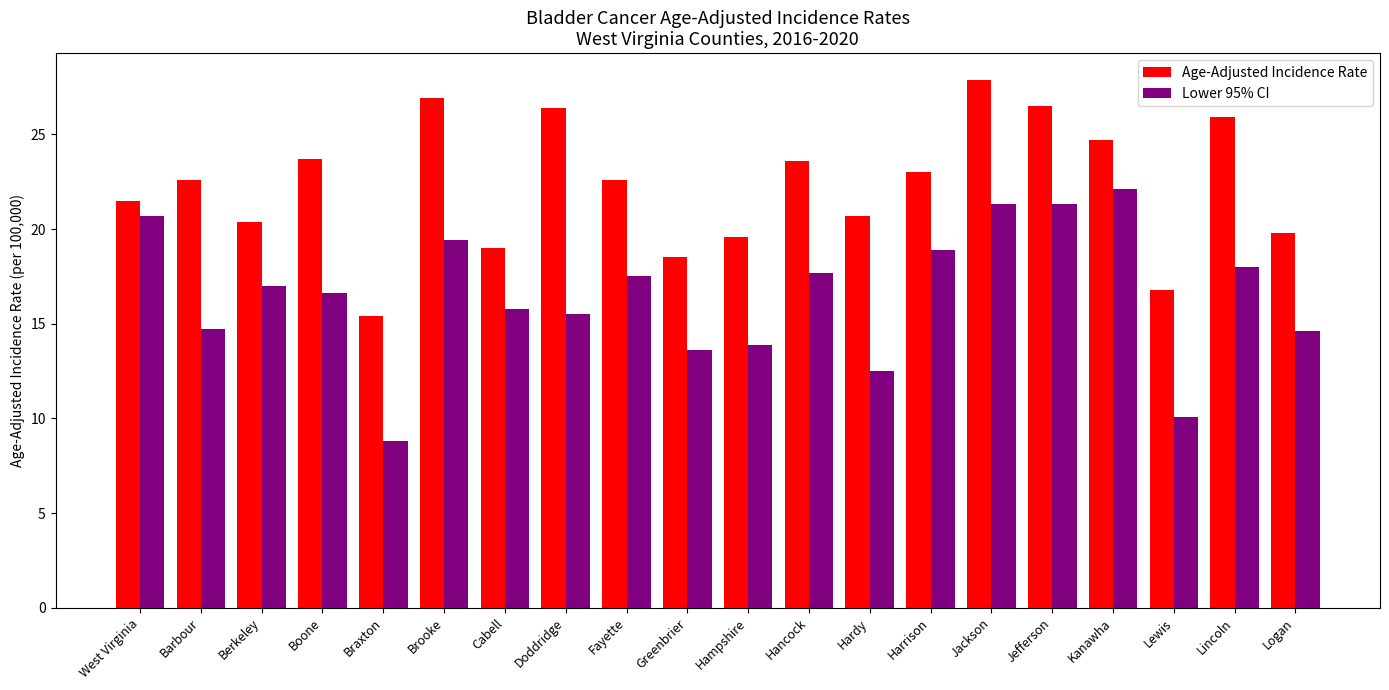

Which series changed the most between Braxton and Lincoln?

Age-Adjusted Incidence Rate